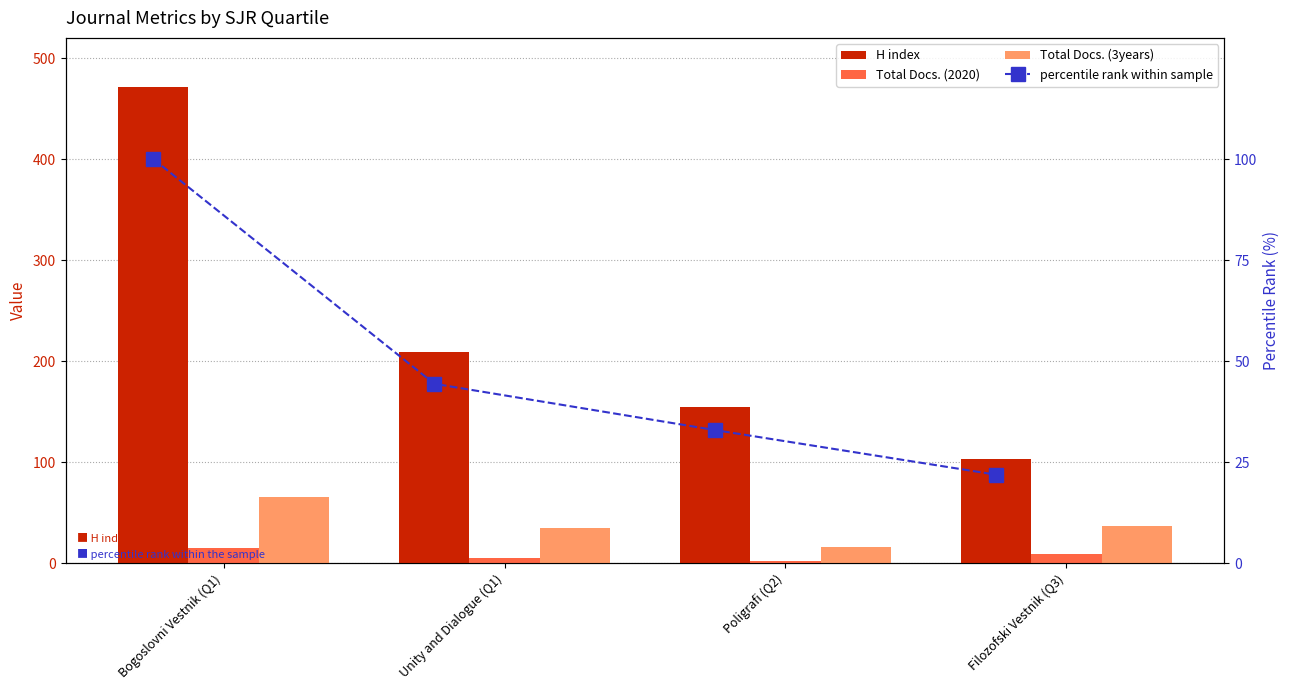

What is the difference between the Total Docs. (3years) values at Bogoslovni Vestnik (Q1) and Filozofski Vestnik (Q3)?

28.0